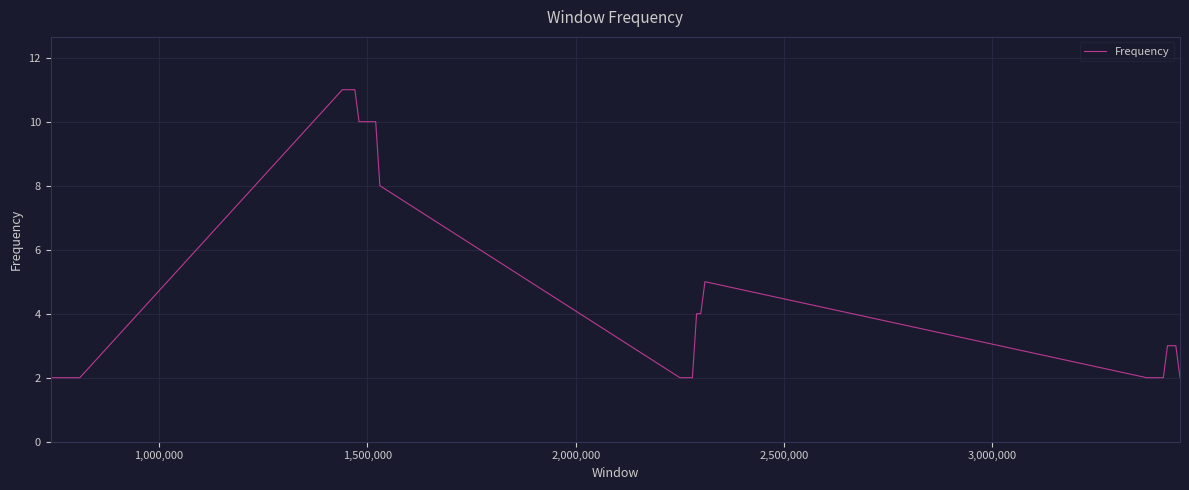

What is the maximum value shown in the chart?

11